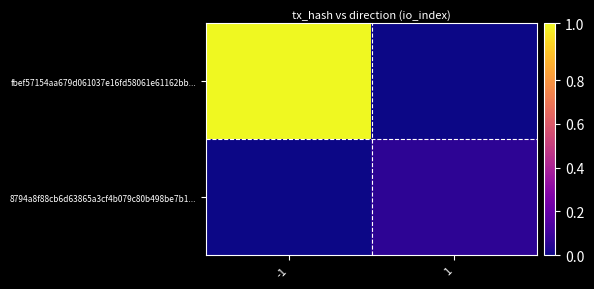

At which category does the chart reach its minimum across all series?

1